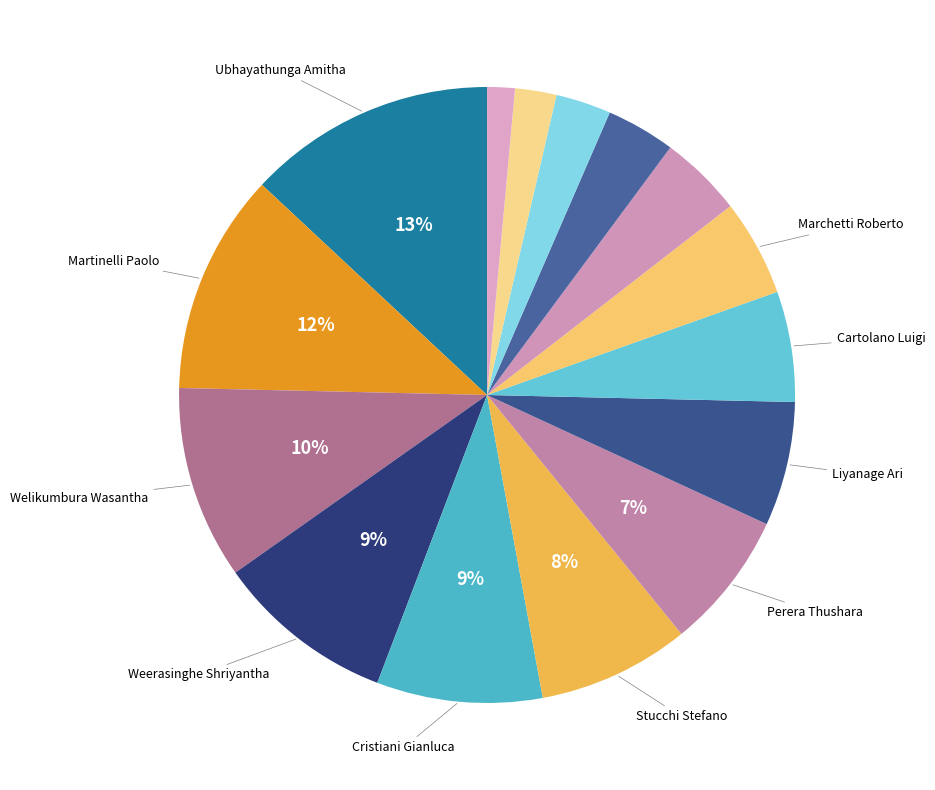

Rank the categories by value from highest to lowest.

Ubhayathunga Amitha, Martinelli Paolo, Welikumbura Wasantha, Weerasinghe Shriyantha, Cristiani Gianluca, Stucchi Stefano, Perera Thushara, Liyanage Ari, Cartolano Luigi, Marchetti Roberto, Philips Patrick, Lolli Patrizia, Zucchiatti Elisa, Agampodi Damith, Ventola Francesco